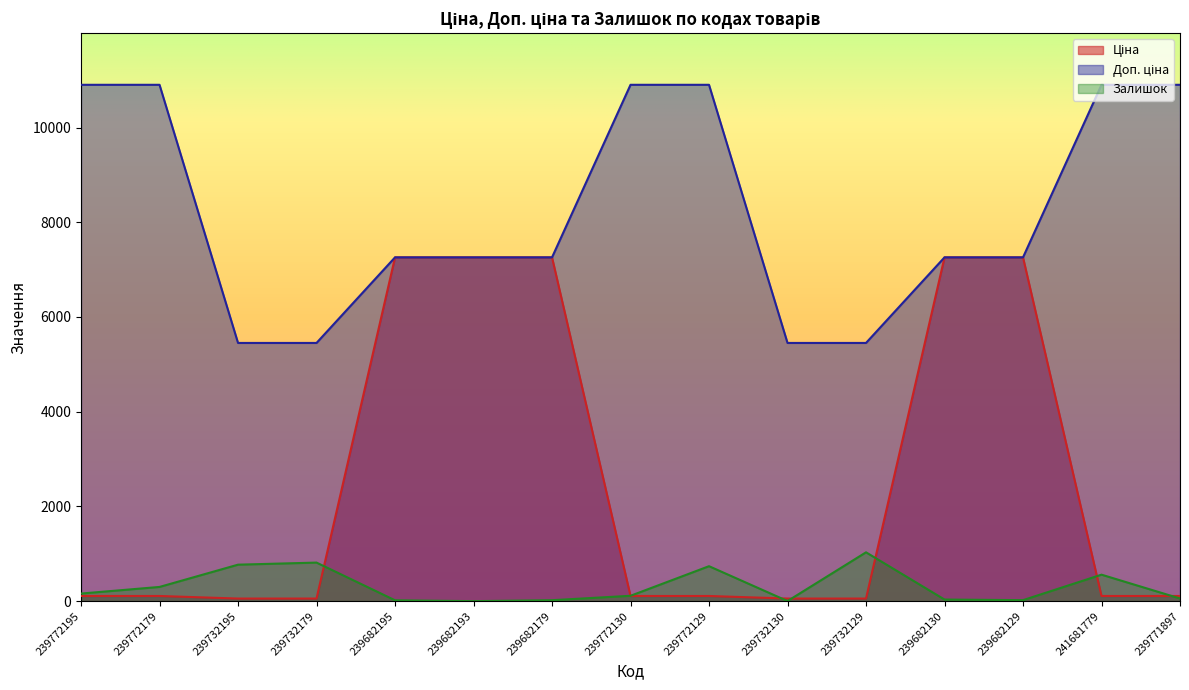

The value of Доп. ціна at 239772179 is 10903.0. True or false?

True